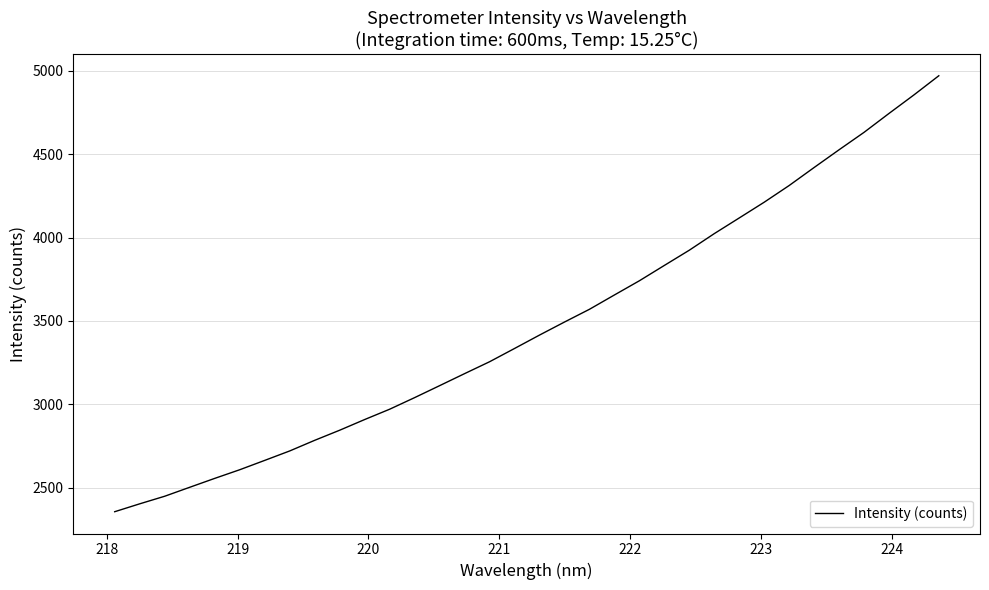

What is the difference between the maximum and minimum values?

2616.1